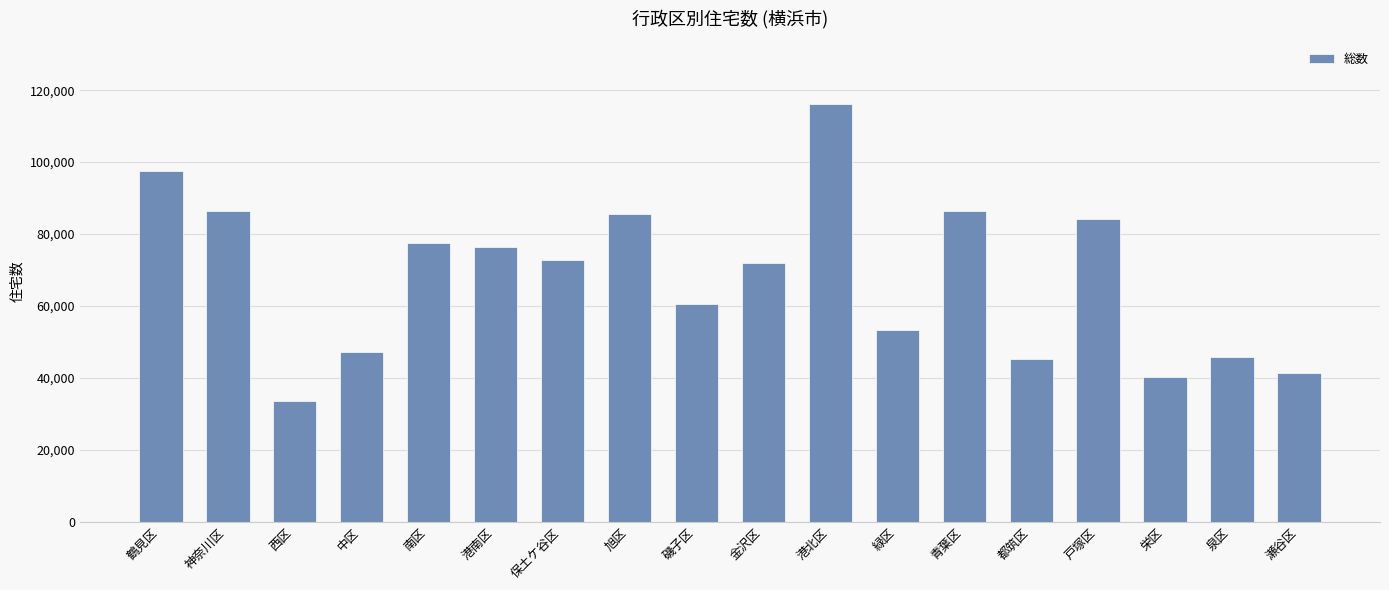

What is the difference between the second highest and second lowest values?

57190